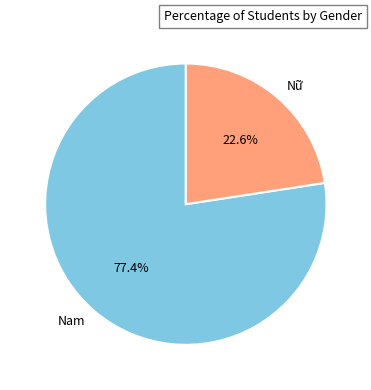

The Nam slice represents 86% of the pie. True or false?

False